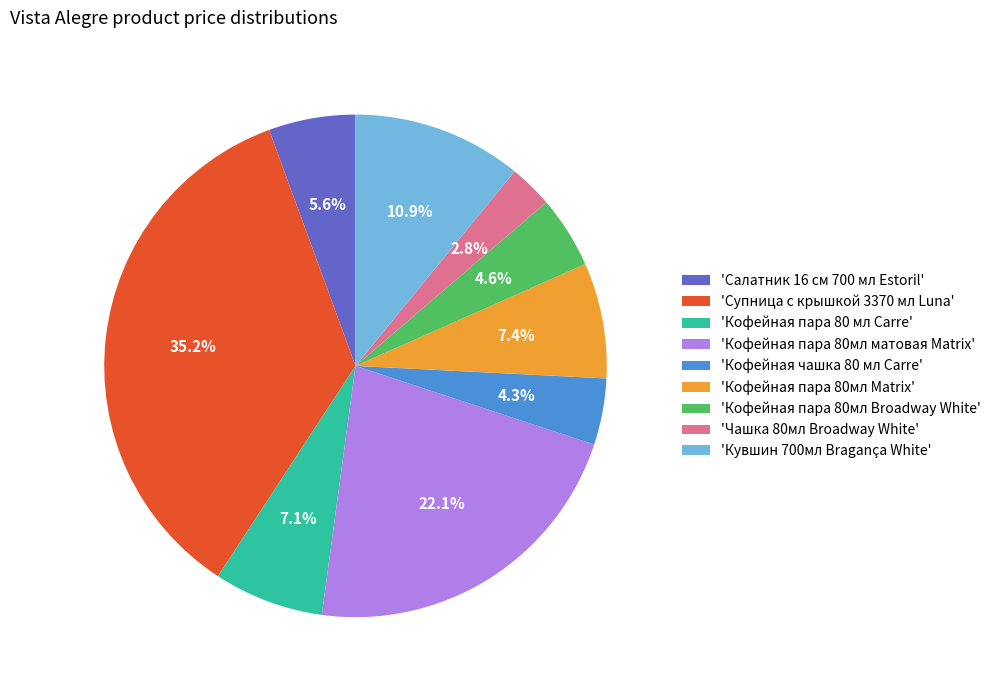

What is the largest slice in the pie chart?

'Супница с крышкой 3370 мл Luna'